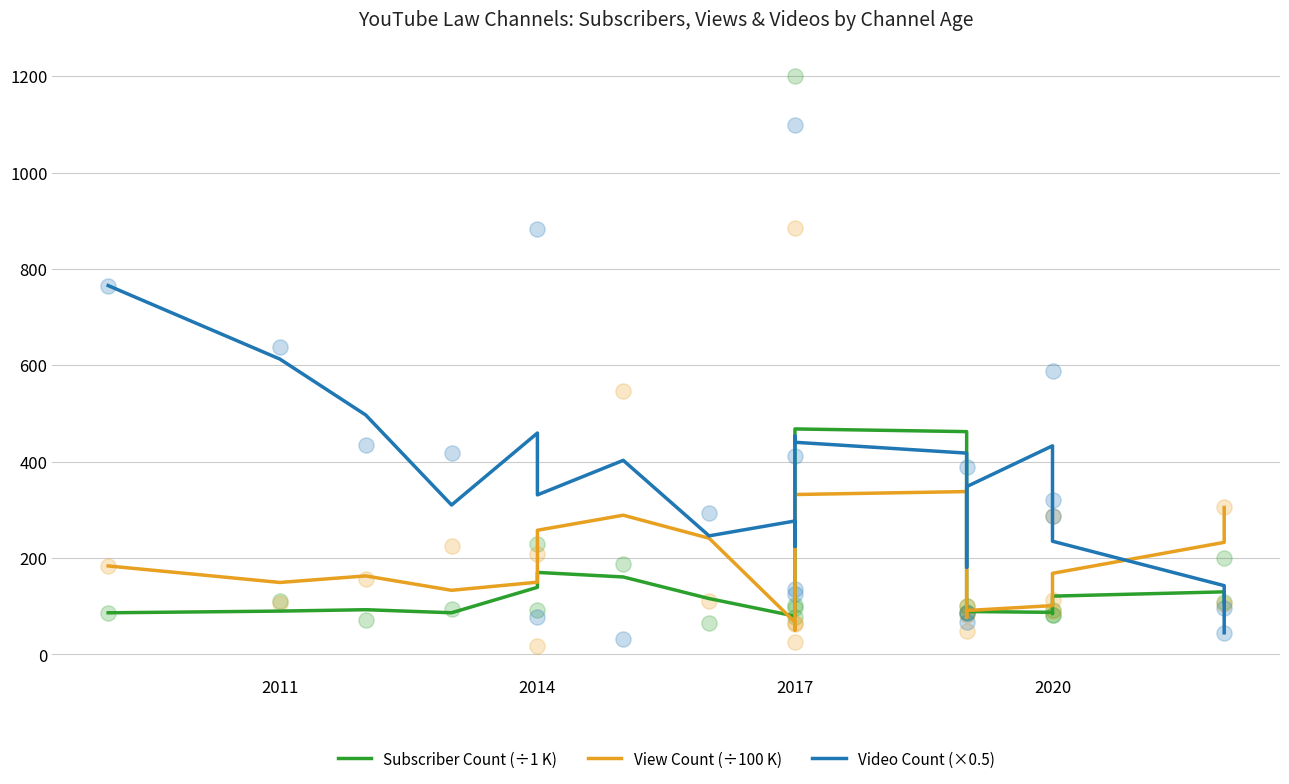

Is the value of Video Count (×0.5) at 14 greater than the value of View Count (÷100 K) at 10?

Yes